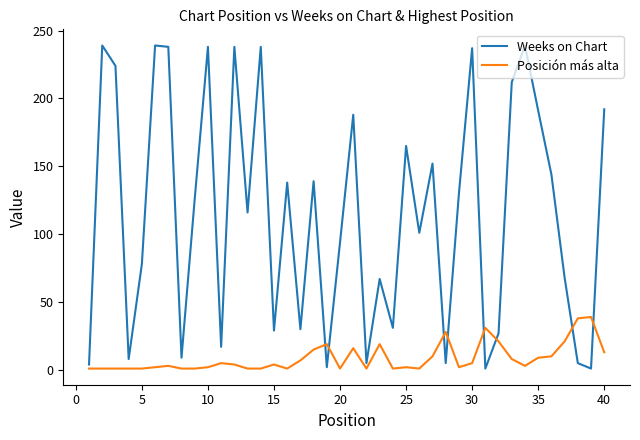

True or false: Posición más alta and Weeks on Chart cross at least once.

True